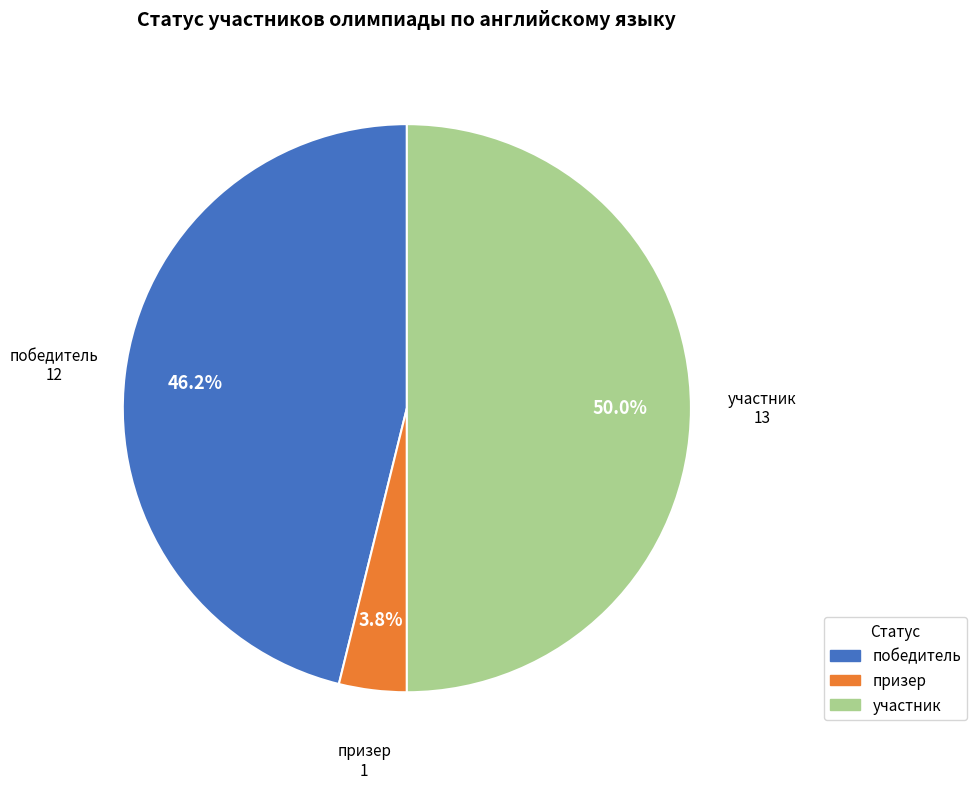

What percentage is the победитель slice, to the nearest percent?

46%